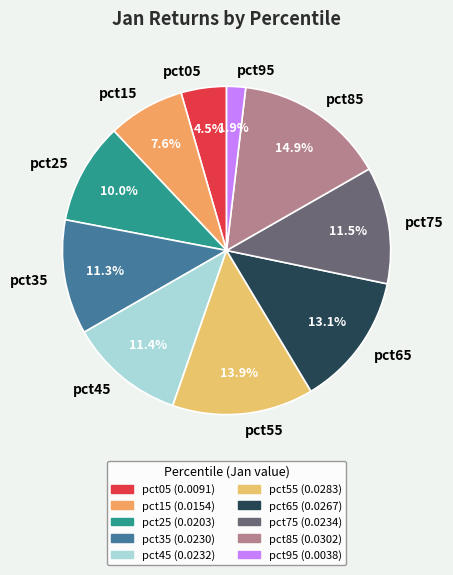

How many slices are in this pie chart?

10